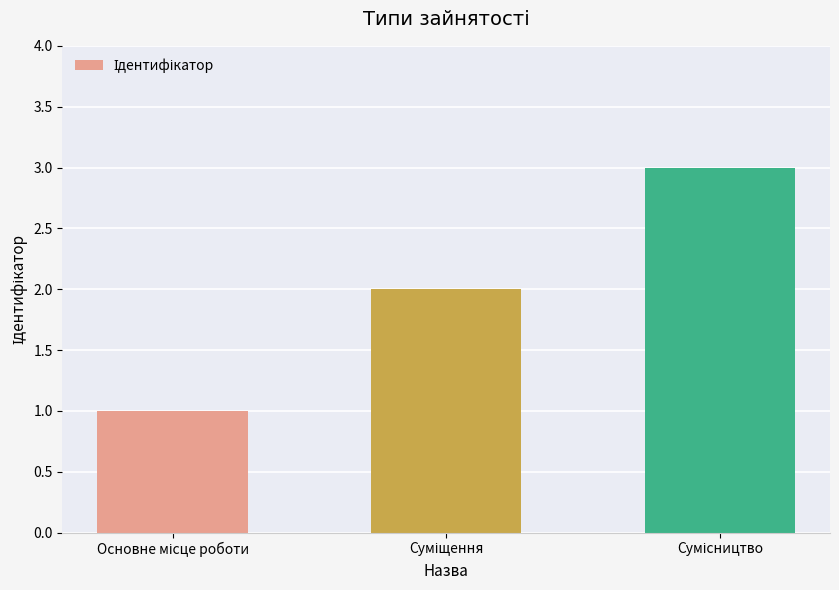

What is the value of the 3rd bar from the left?

3